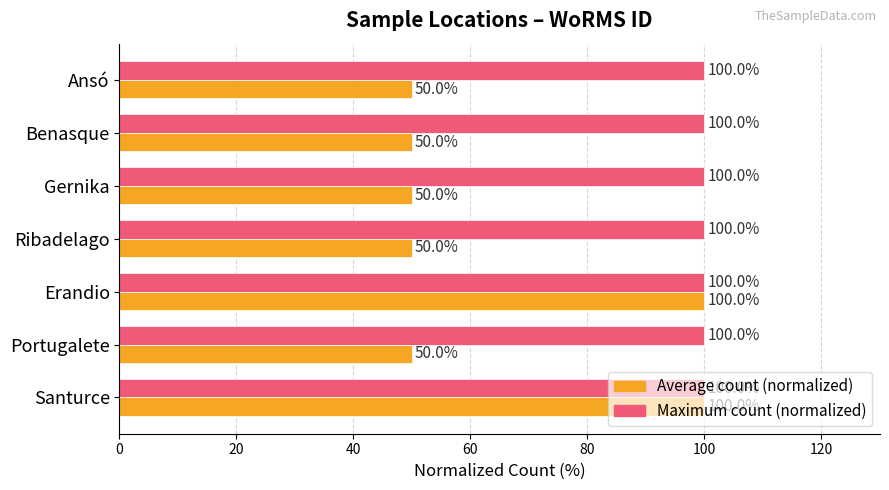

What is the total value across all series at Gernika?

150